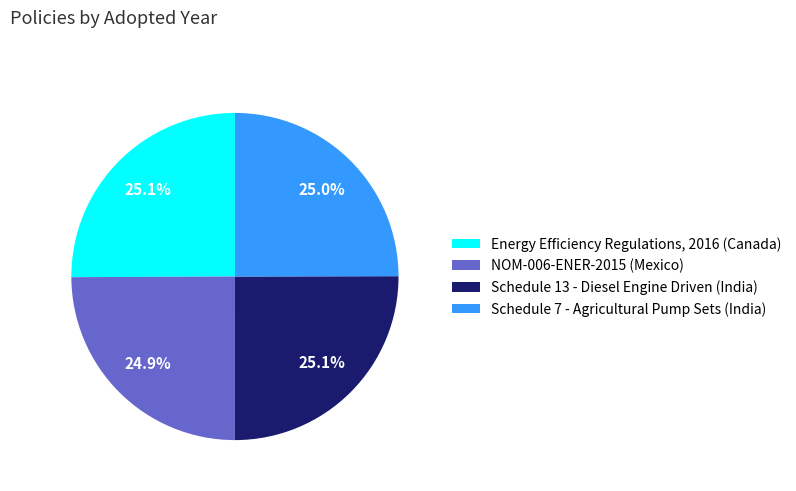

Does NOM-006-ENER-2015 (Mexico) represent more than half of the total?

No